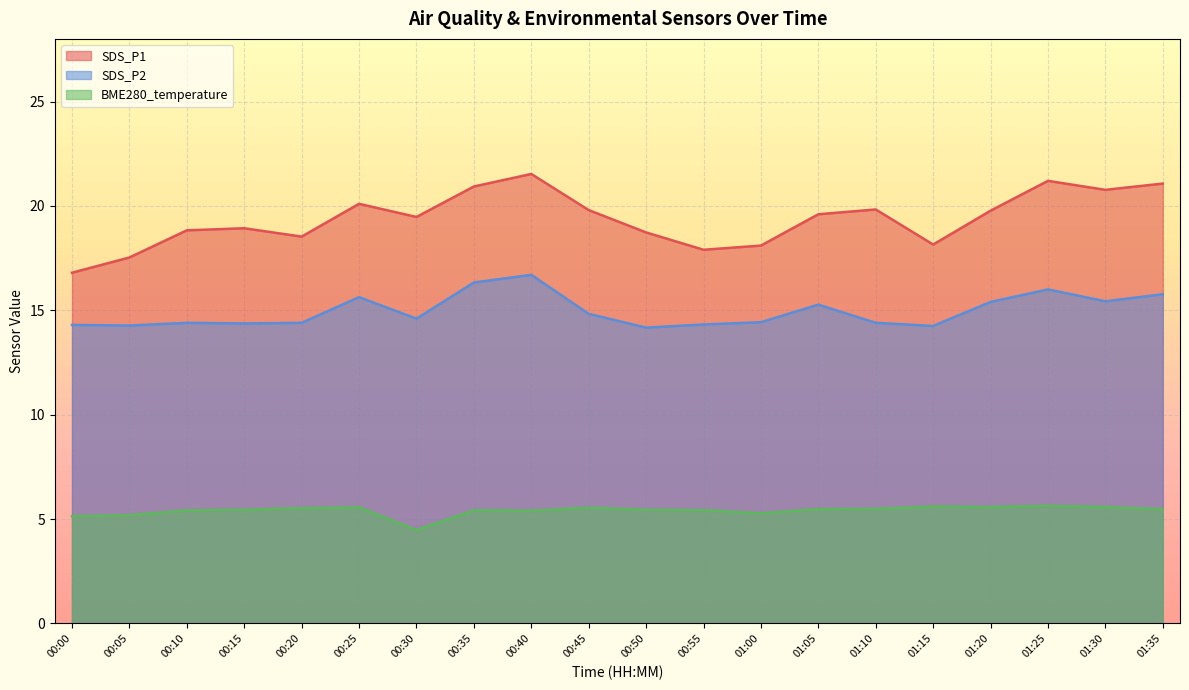

In BME280_temperature, how many points are higher than both neighbors (excluding endpoints)?

5